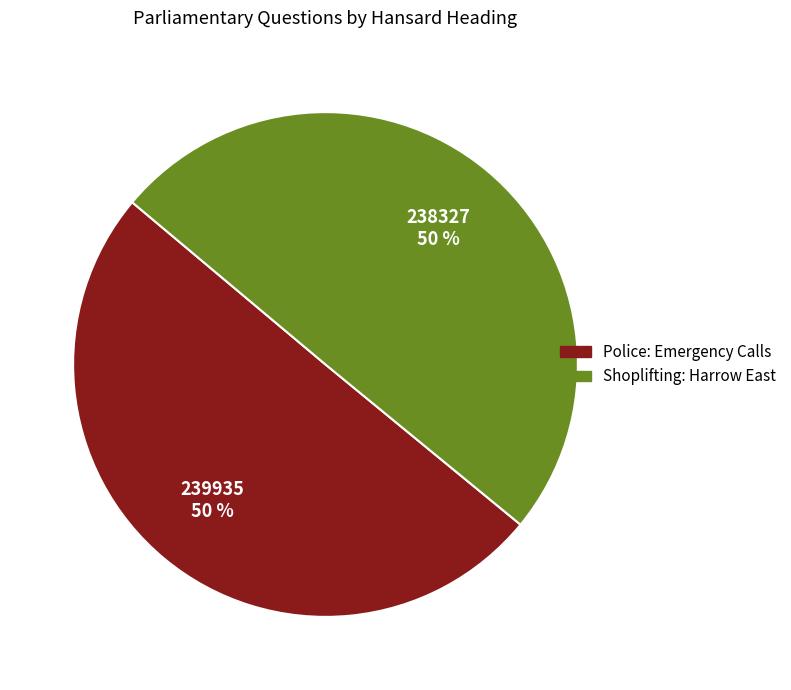

To the nearest percent, what is the average slice percentage?

50%